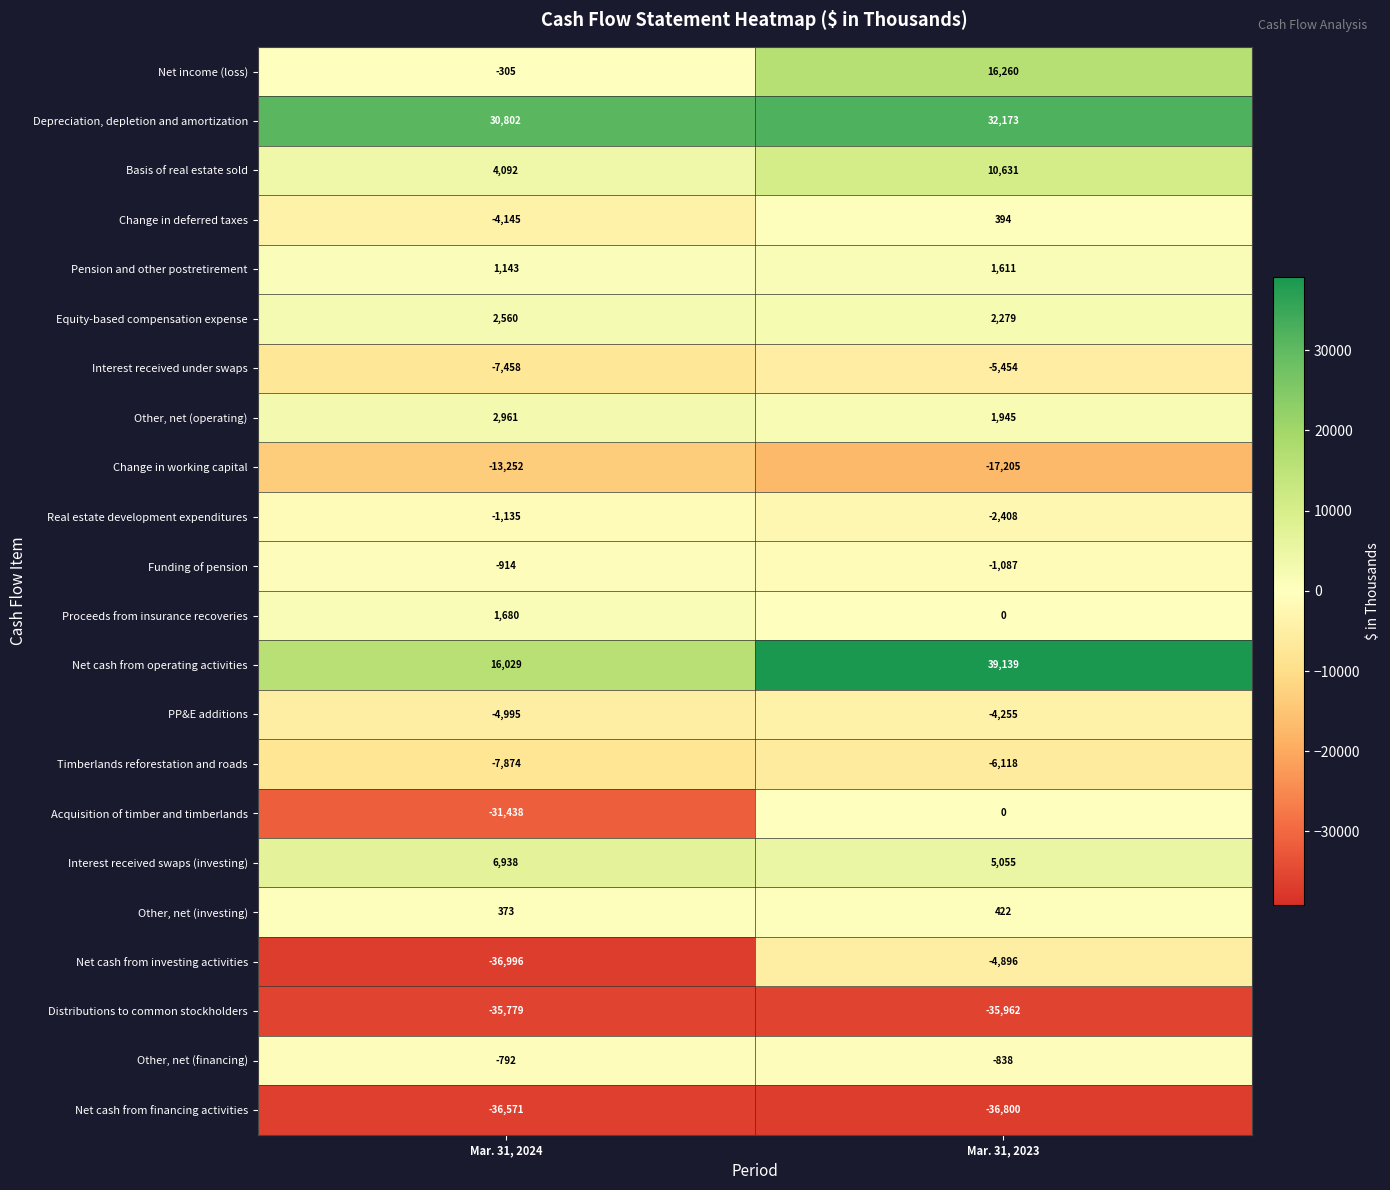

Which series has the largest total across all categories?

Depreciation, depletion and amortization